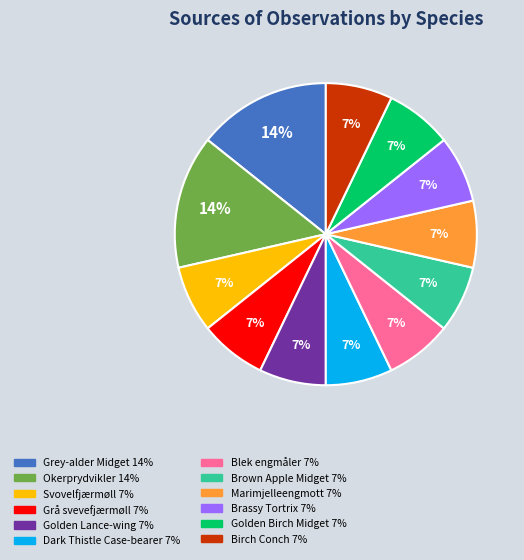

To the nearest percent, what percentage of the pie is Okerprydvikler?

14%